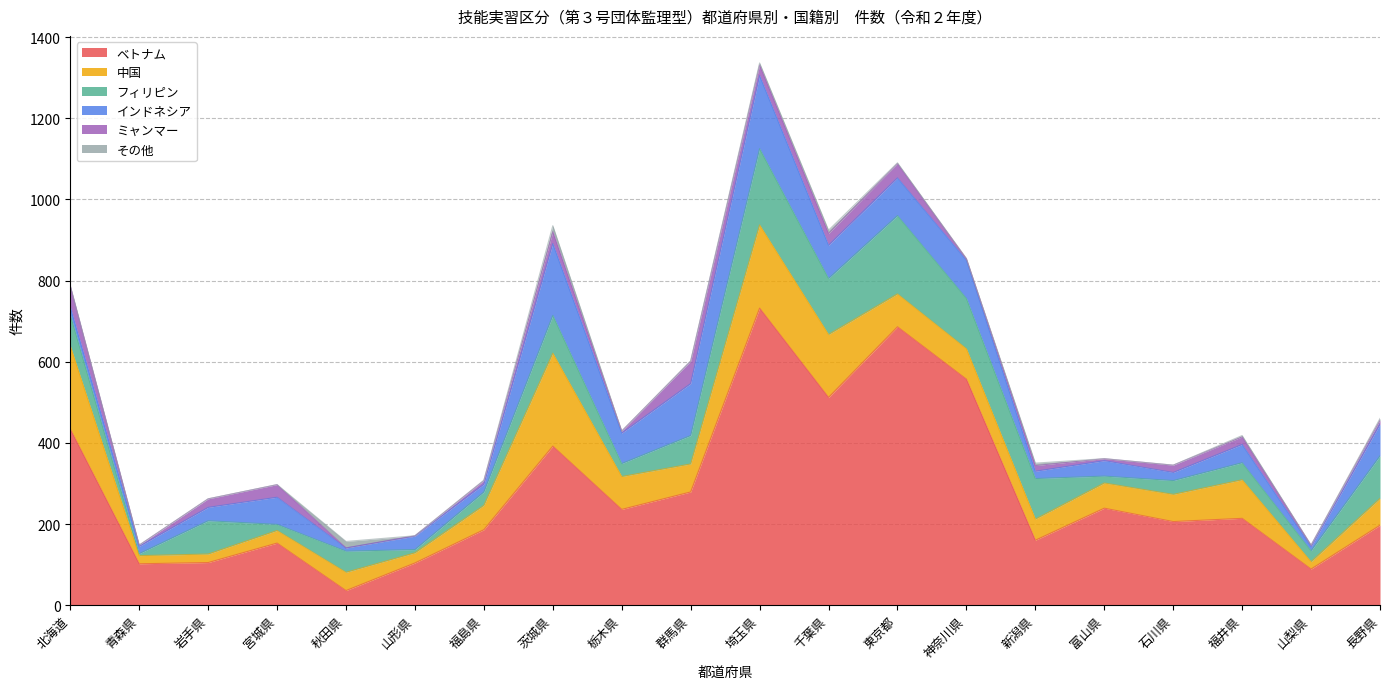

The value of インドネシア at 茨城県 is 312. True or false?

False